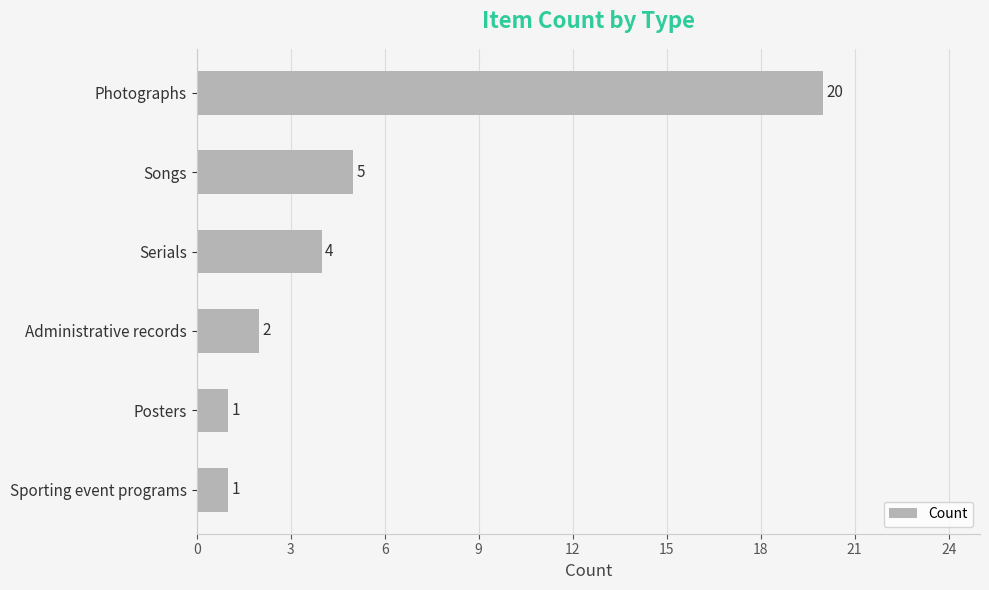

What is the average value?

6